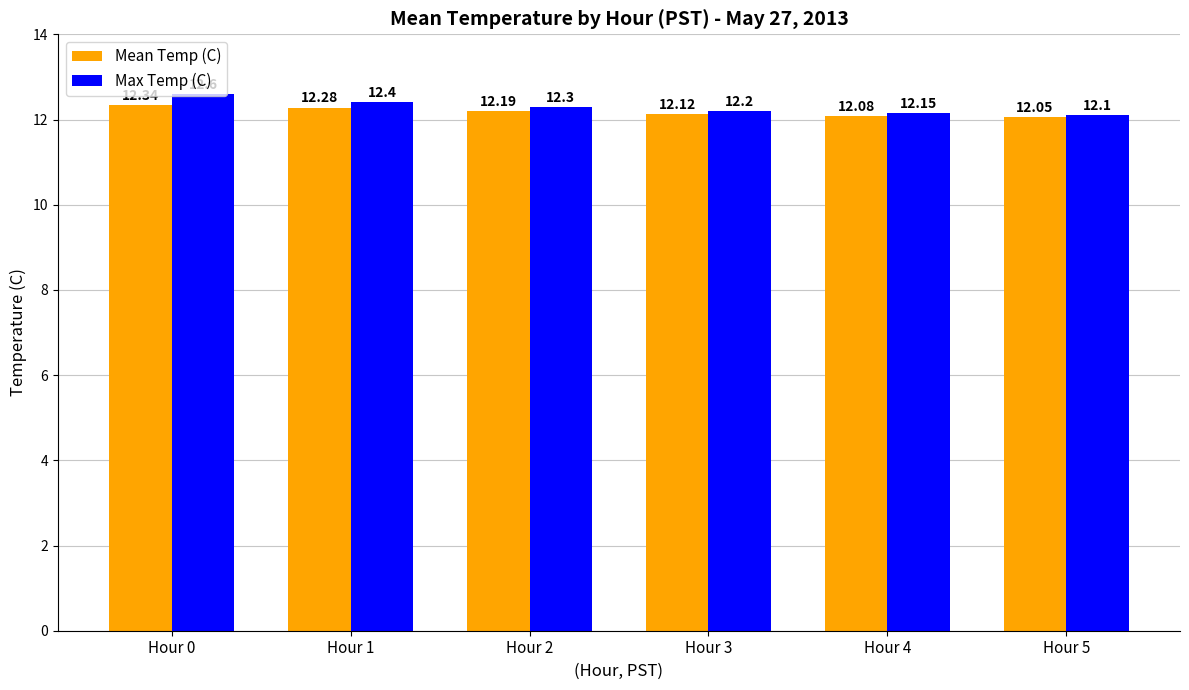

How many bars are there in total?

12